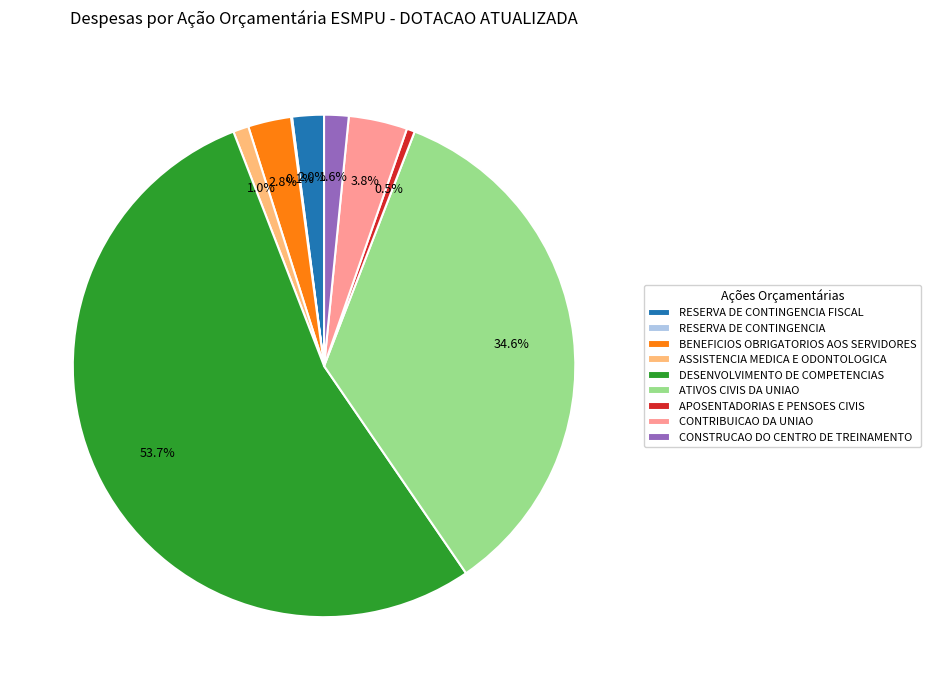

Does any single category account for the majority?

Yes